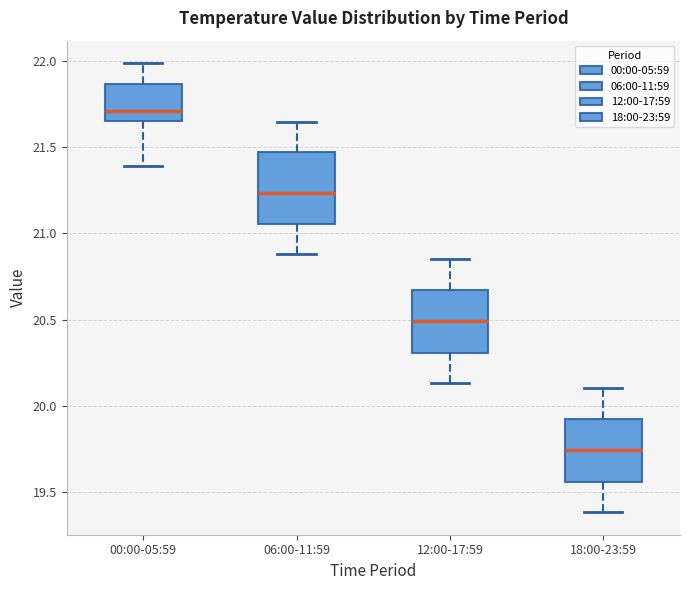

Which box is the tallest, from its lower edge to its upper edge?

06:00-11:59